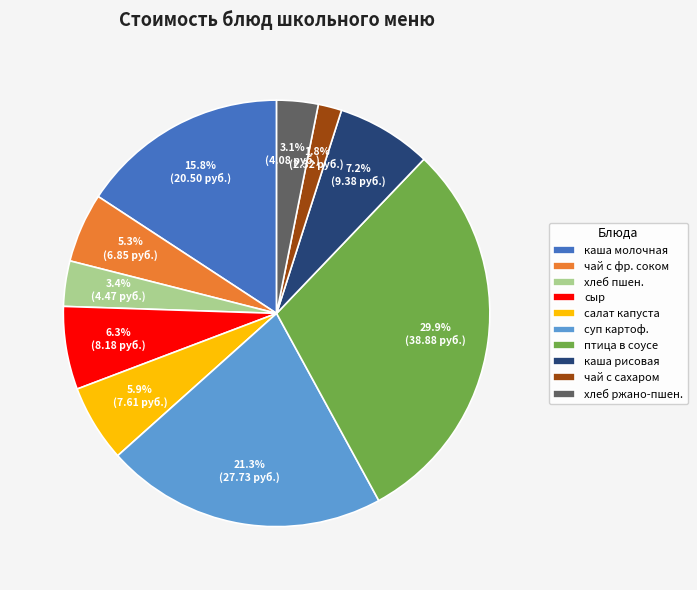

Combined, do суп картоф. and салат капуста account for over 50%?

No